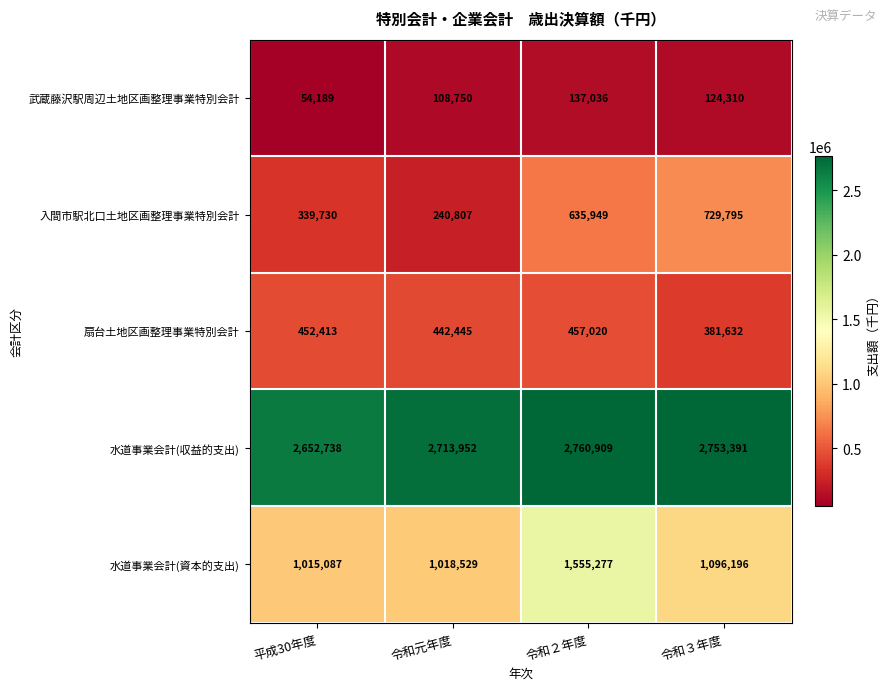

Reading left to right, what are all the values shown in this chart?

武蔵藤沢駅周辺土地区画整理事業特別会計: 54189	108750	137036	124310
入間市駅北口土地区画整理事業特別会計: 339730	240807	635949	729795
扇台土地区画整理事業特別会計: 452413	442445	457020	381632
水道事業会計(収益的支出): 2652738	2713952	2760909	2753391
水道事業会計(資本的支出): 1015087	1018529	1555277	1096196